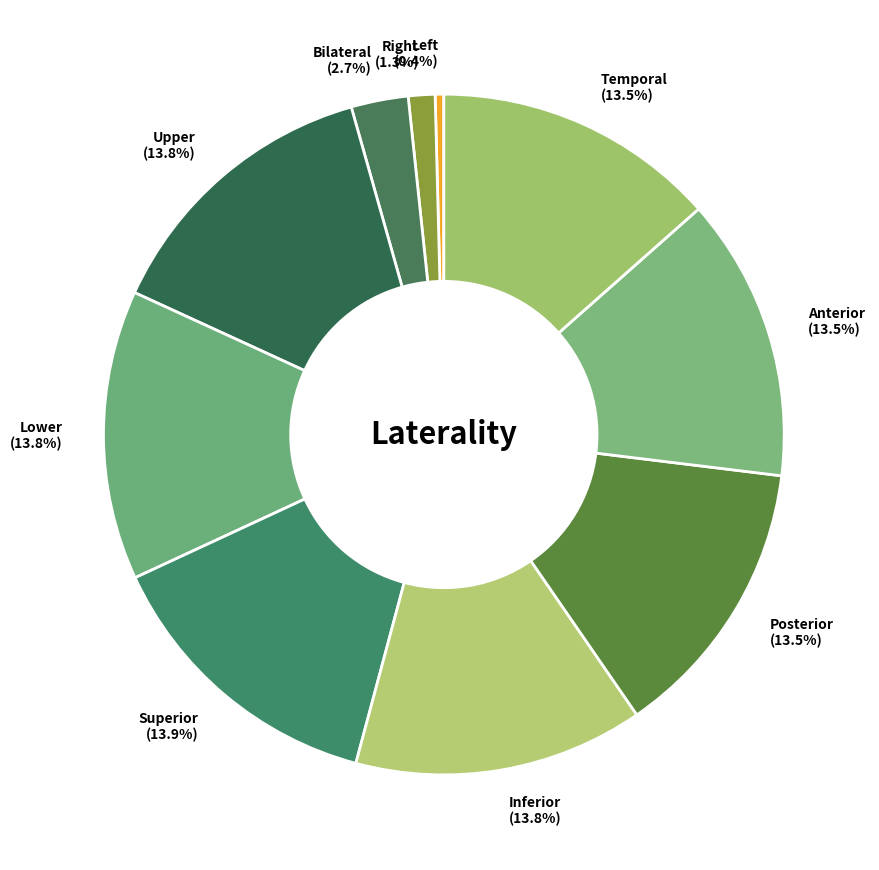

Does Posterior account for over 50% of the chart?

No